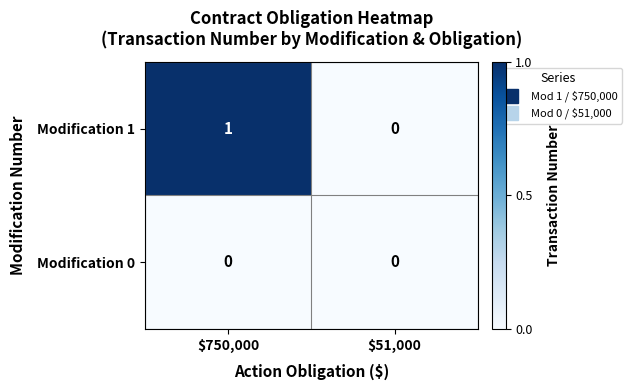

What is the maximum value shown in the chart?

1